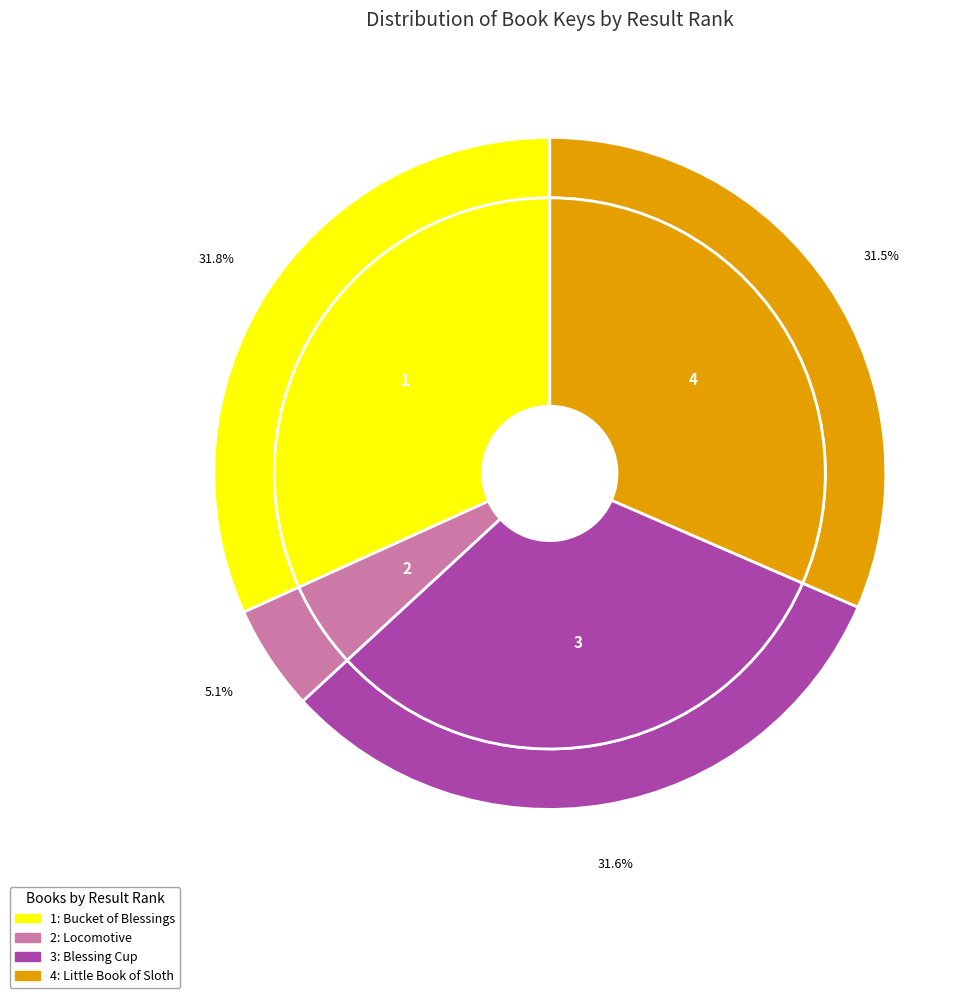

Do Little Book of Sloth and Bucket of Blessings together represent more than half of the pie?

Yes